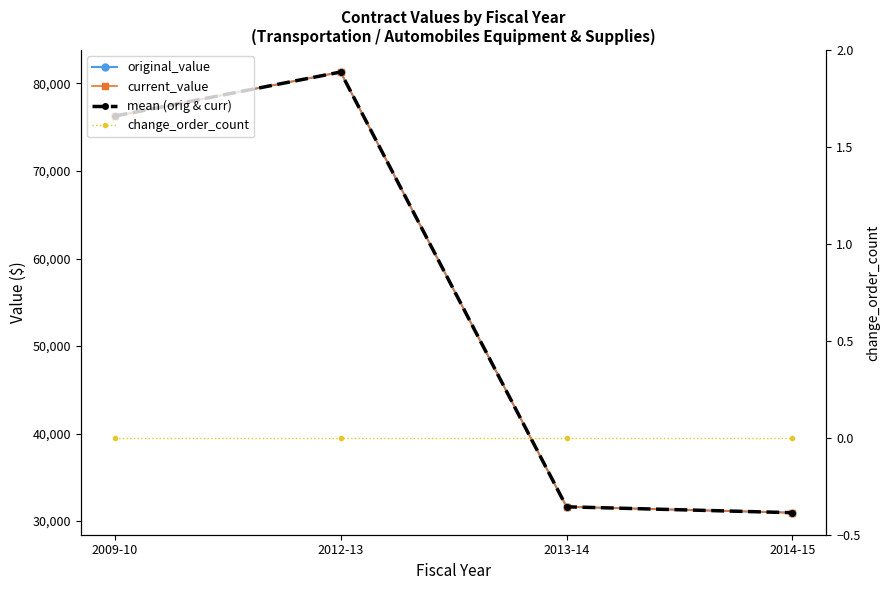

True or false: current_value has more than 0 points higher than both neighbors.

True